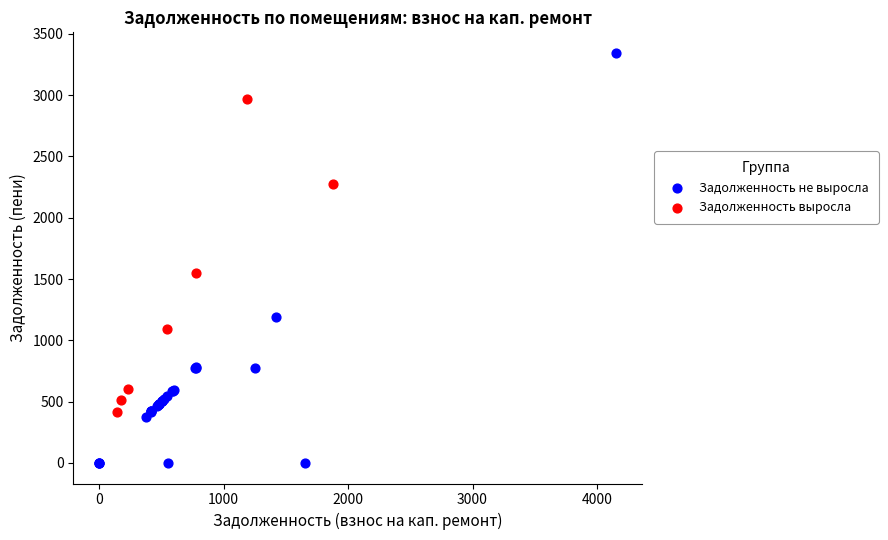

Which series has the widest spread of Y values?

Задолженность не выросла